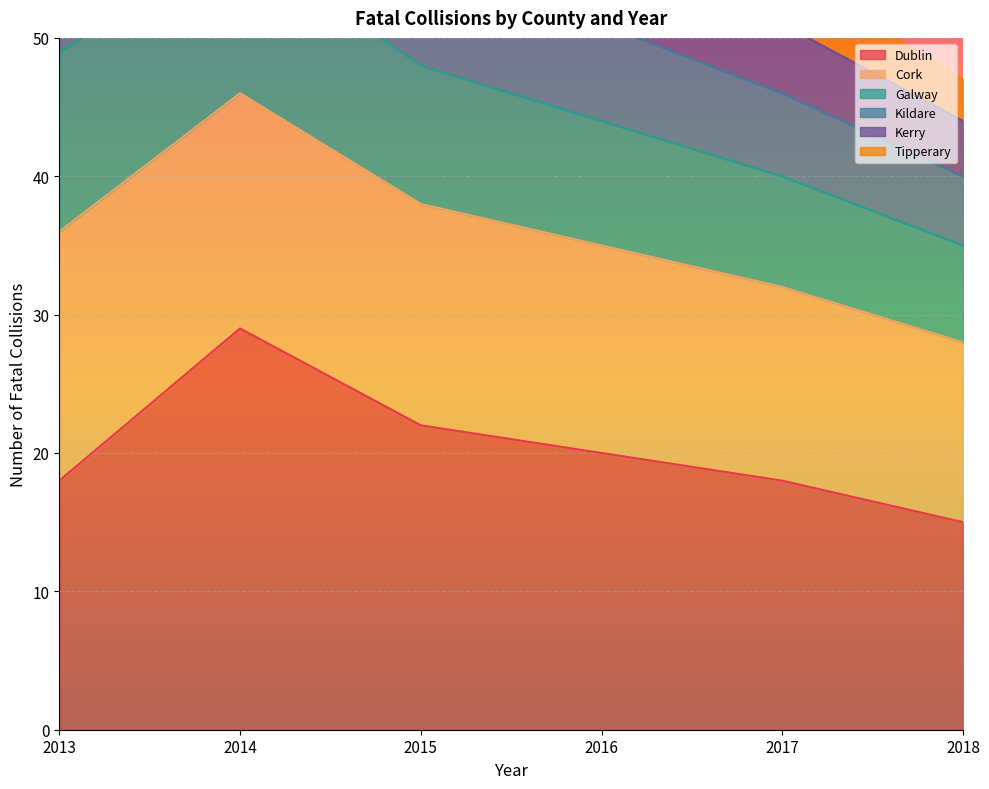

What is the difference between the Dublin values at 2018 and 2016?

5